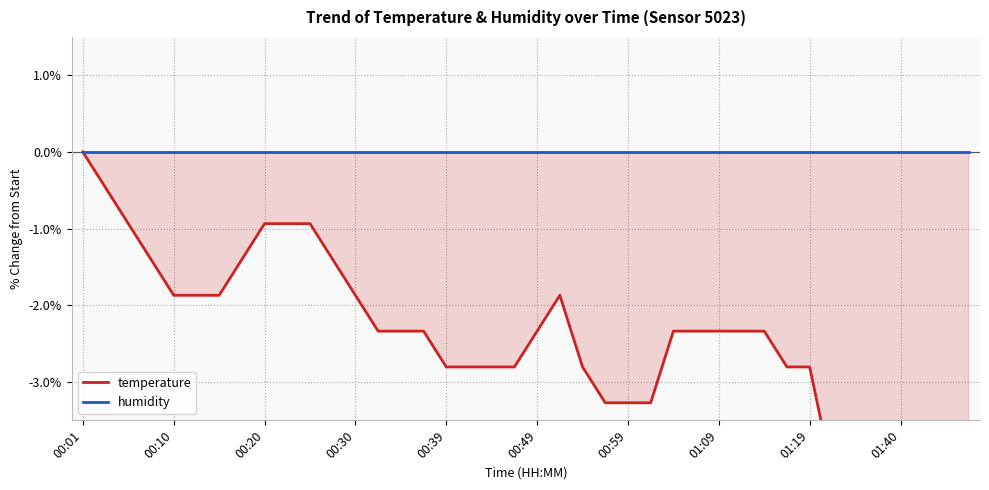

Which has a higher value, 00:39 or 01:40?

00:39